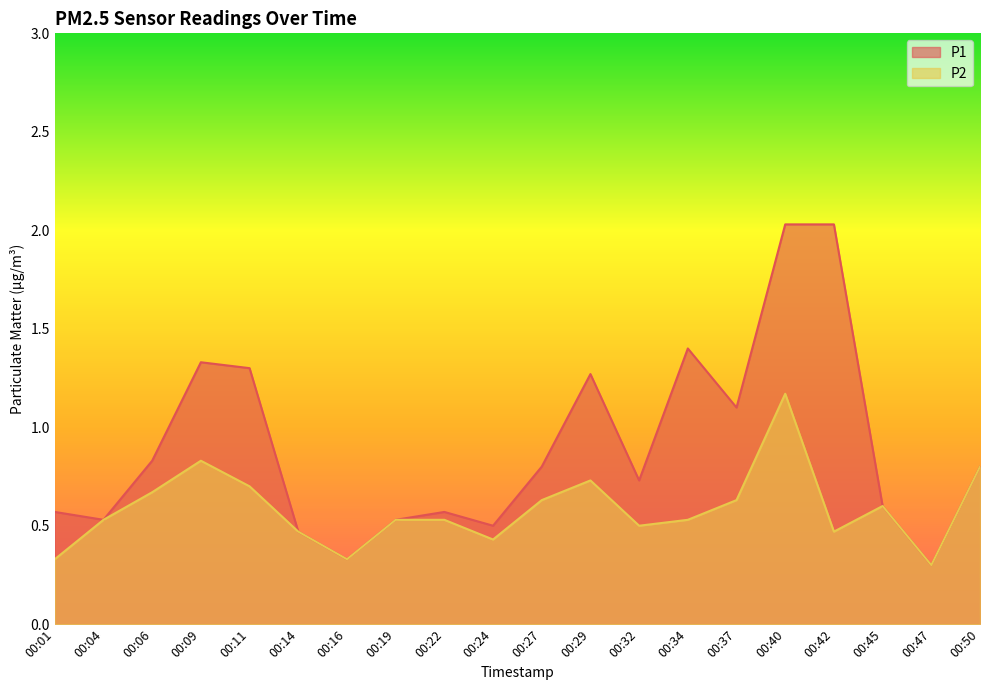

Is it true that P1 equals 1.3 at 00:09?

True